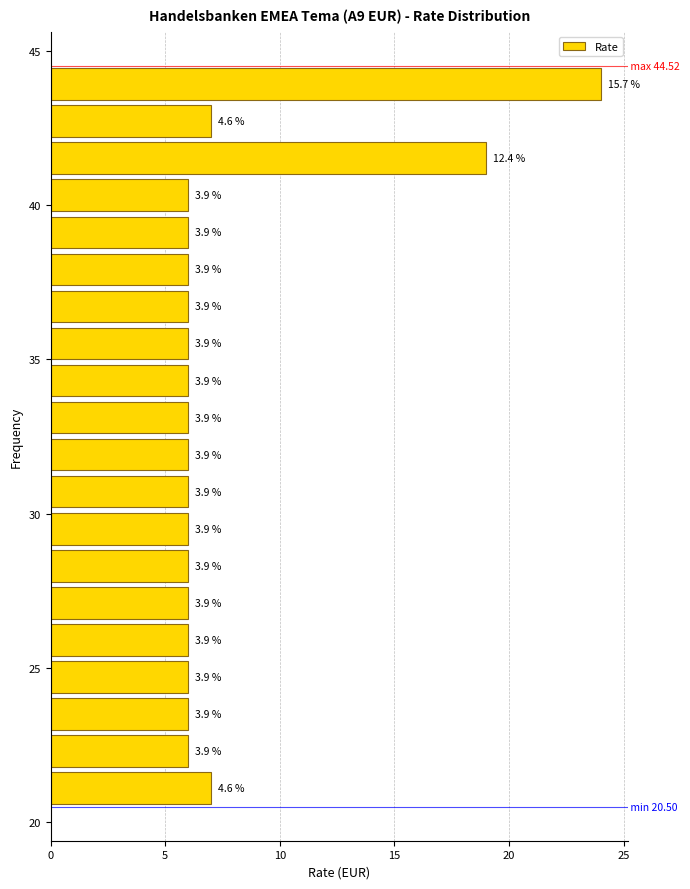

Around what value on the y-axis is the longest bar? Give the approximate position of its centre, as read against the axis.

44.0